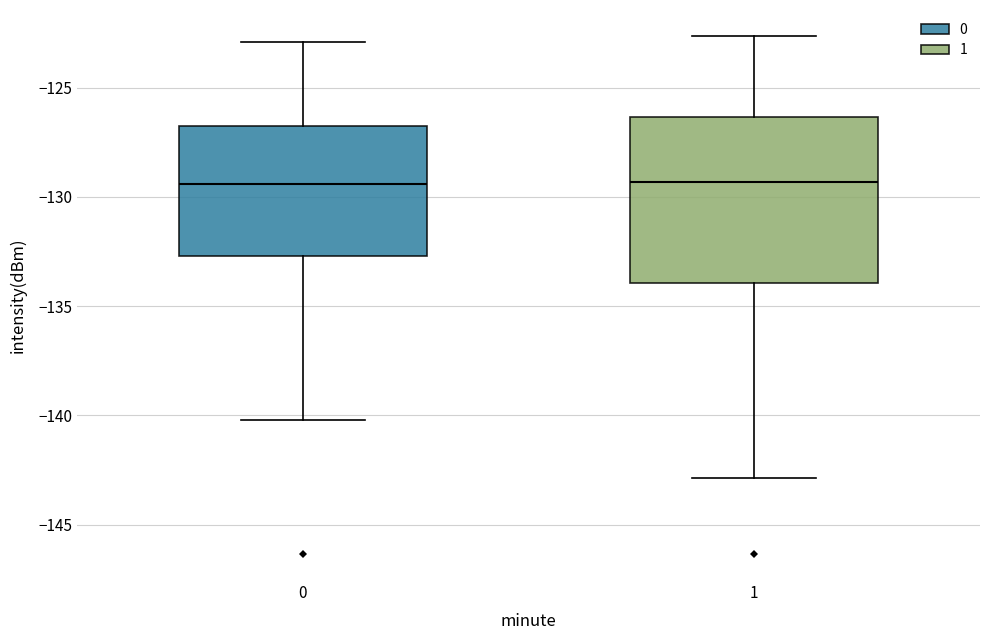

Reading left to right, transcribe this box plot: for each box, give where its median line is, the range the box spans, and where its two whiskers end, as read against the y-axis. The values are not printed on the chart, so give them approximately, as read against the axis.

0: median -129.5, box -132.5 to -127.0, whiskers -140.0 to -123.0
1: median -129.5, box -134.0 to -126.5, whiskers -143.0 to -122.5